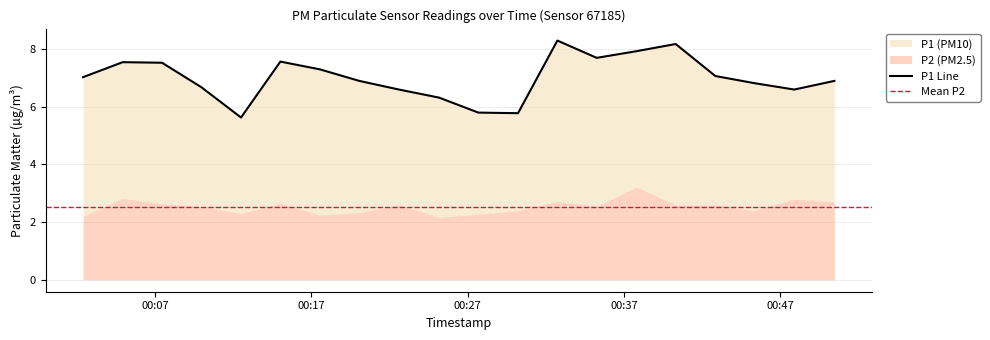

What is the change in value from 2022-10-16T00:17:33 to 2022-10-16T00:35:15?

+0.4